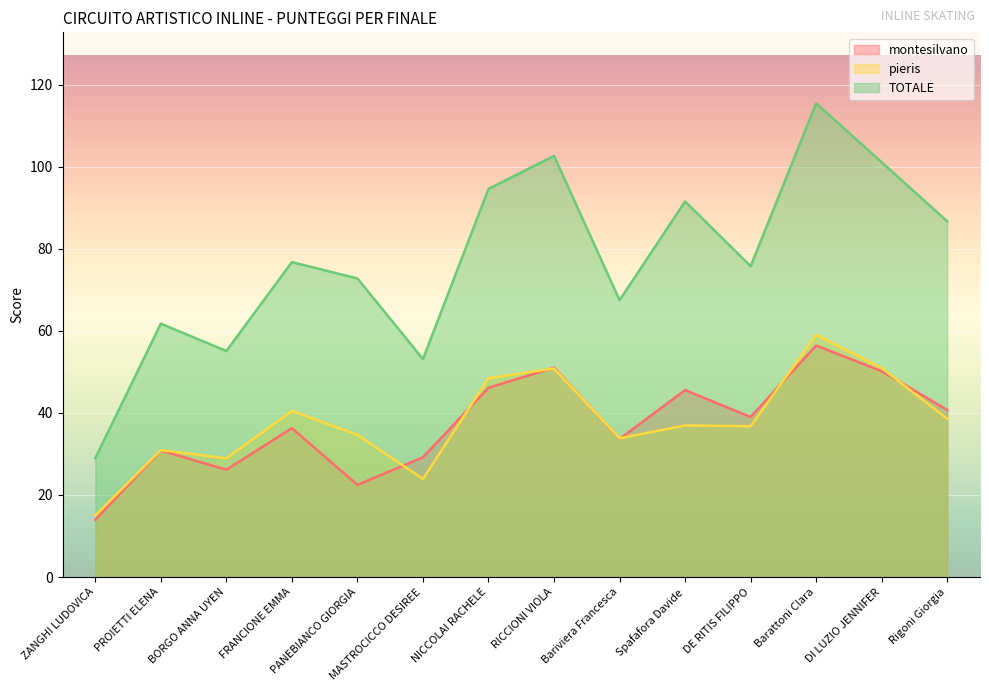

Reading right to left, transcribe all the data shown in this chart.

montesilvano: 40.7	50.1	56.4	39.0	45.5	33.6	51.0	46.1	29.2	22.4	36.3	26.1	30.8	13.9
pieris: 38.6	50.9	59.0	36.8	36.9	33.8	50.8	48.4	23.9	34.6	40.5	28.9	30.9	15.0
TOTALE: 86.7	101.0	115.4	75.7	91.5	67.5	102.6	94.6	53.1	72.8	76.7	55.1	61.7	29.0